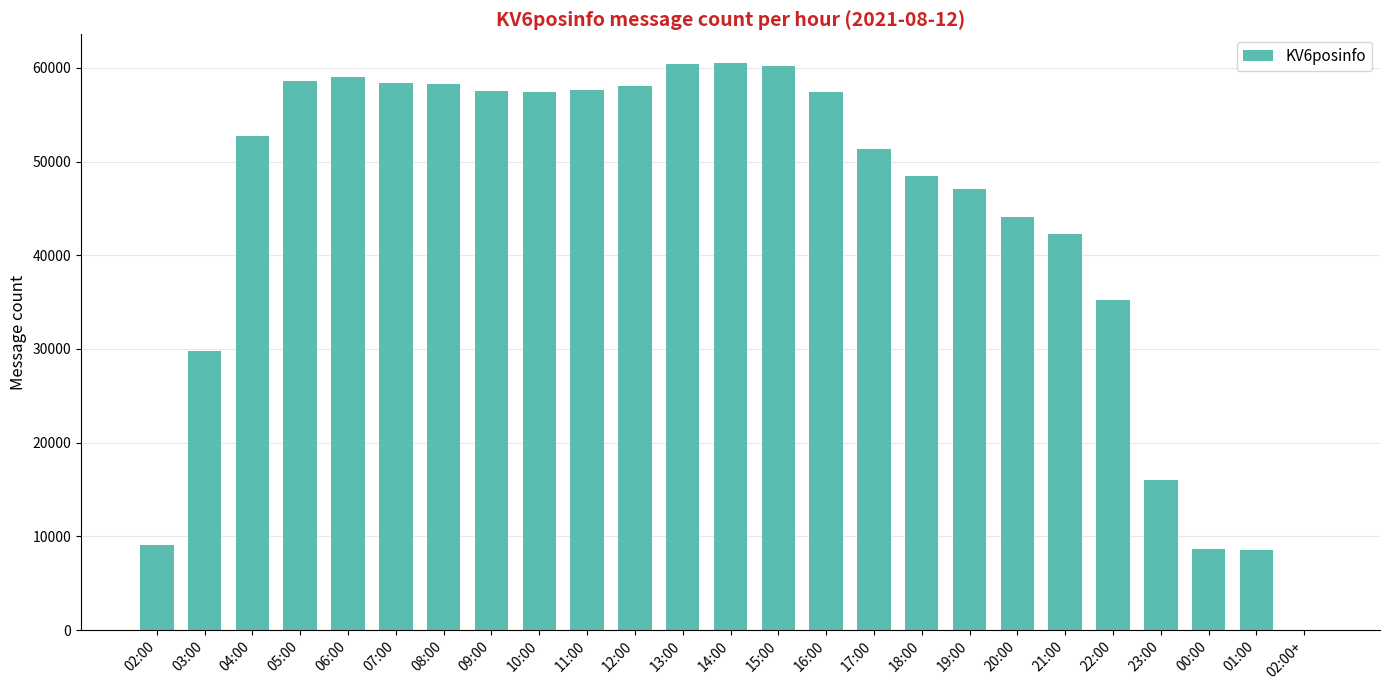

What is the sum of all values?

1096726